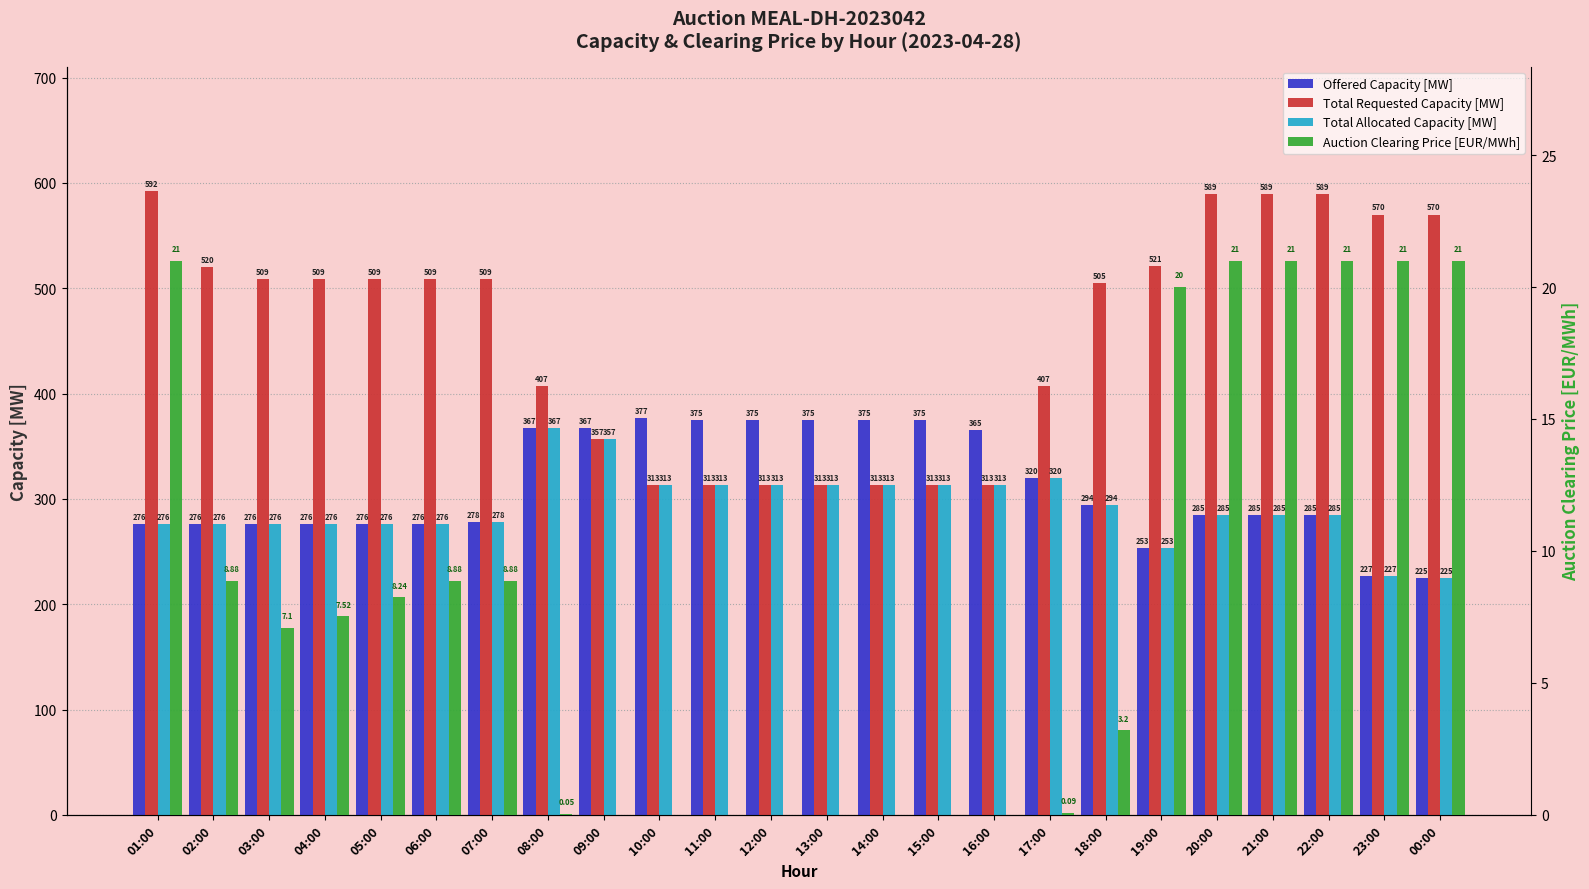

Which label corresponds to the smallest value in the chart?

09:00